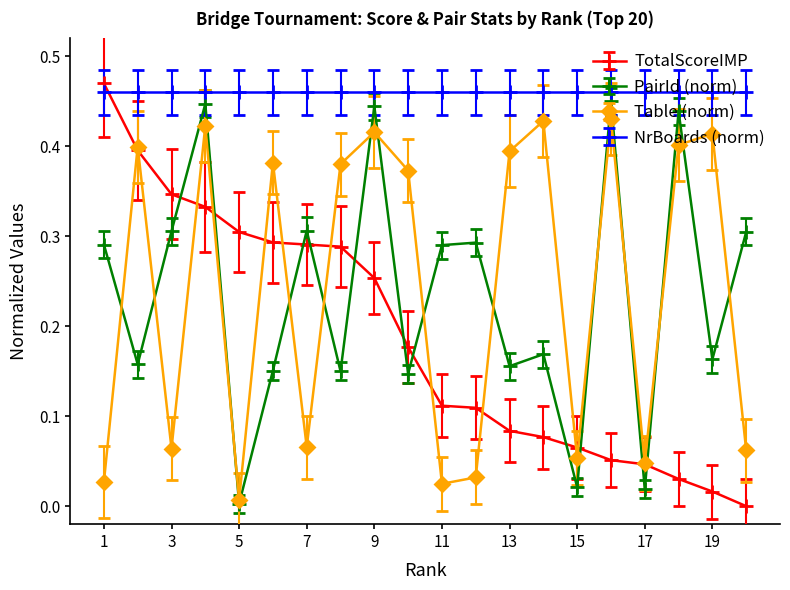

Count the number of categories in the chart.

20